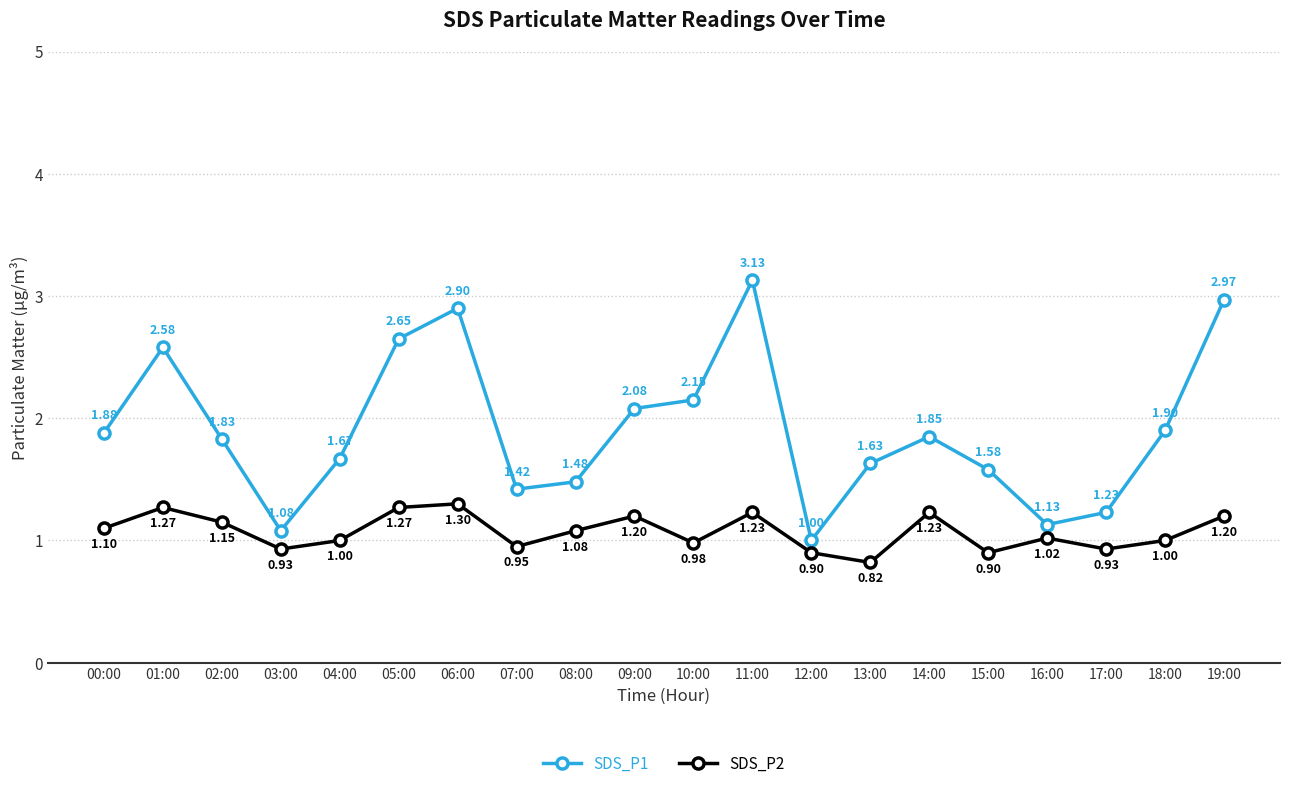

How many distinct data groups are displayed?

2